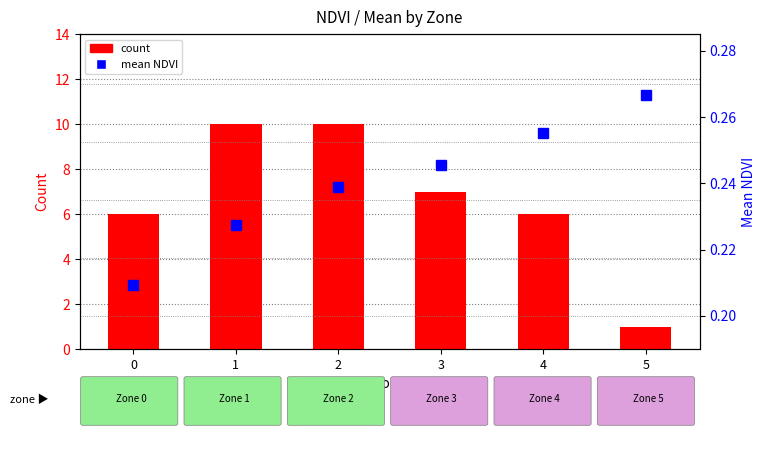

Between 0 and 3, which is larger?

3